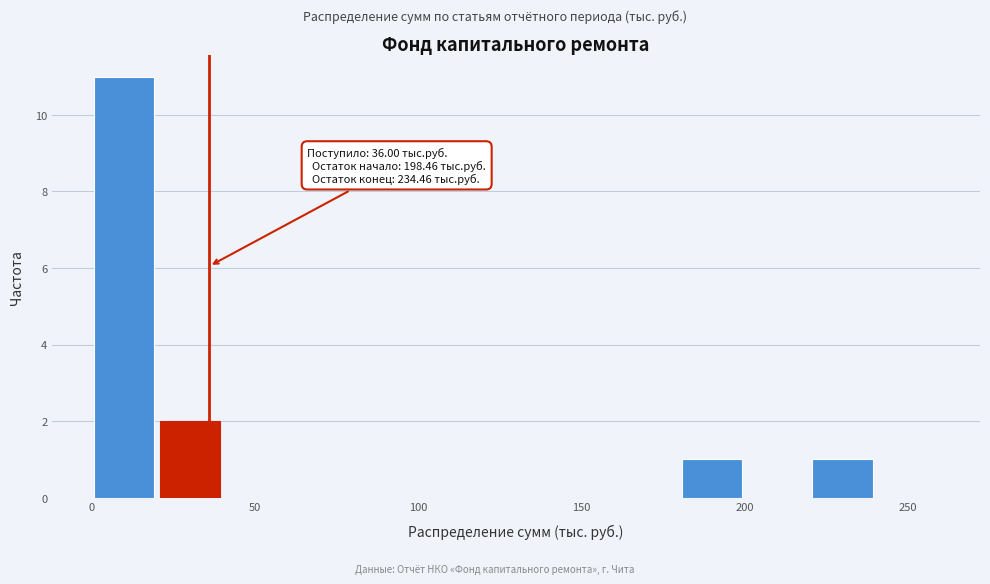

Over which range of the x-axis is the bar tallest?

0 to 20